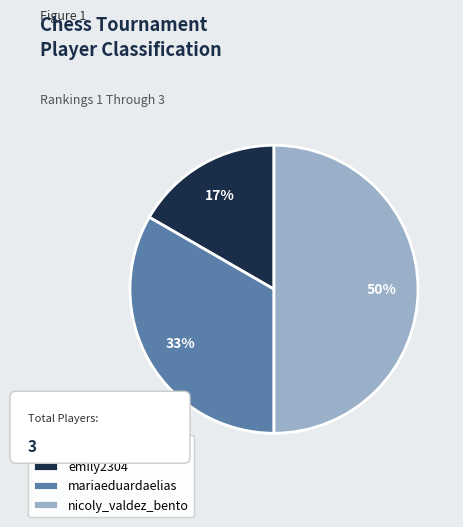

The emily2304 slice represents 28% of the pie. True or false?

False